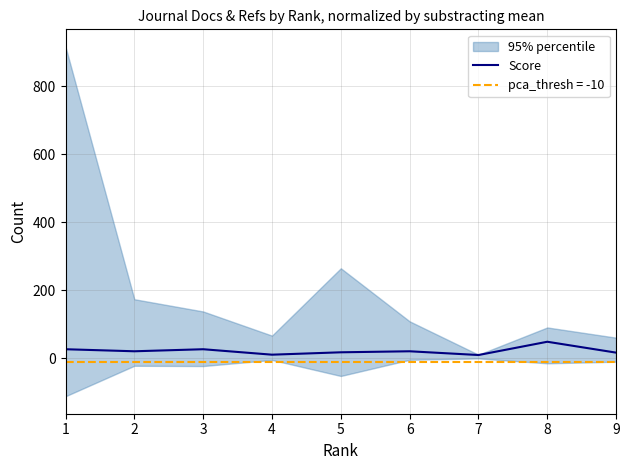

Where is the data nearest to the value 29?

1